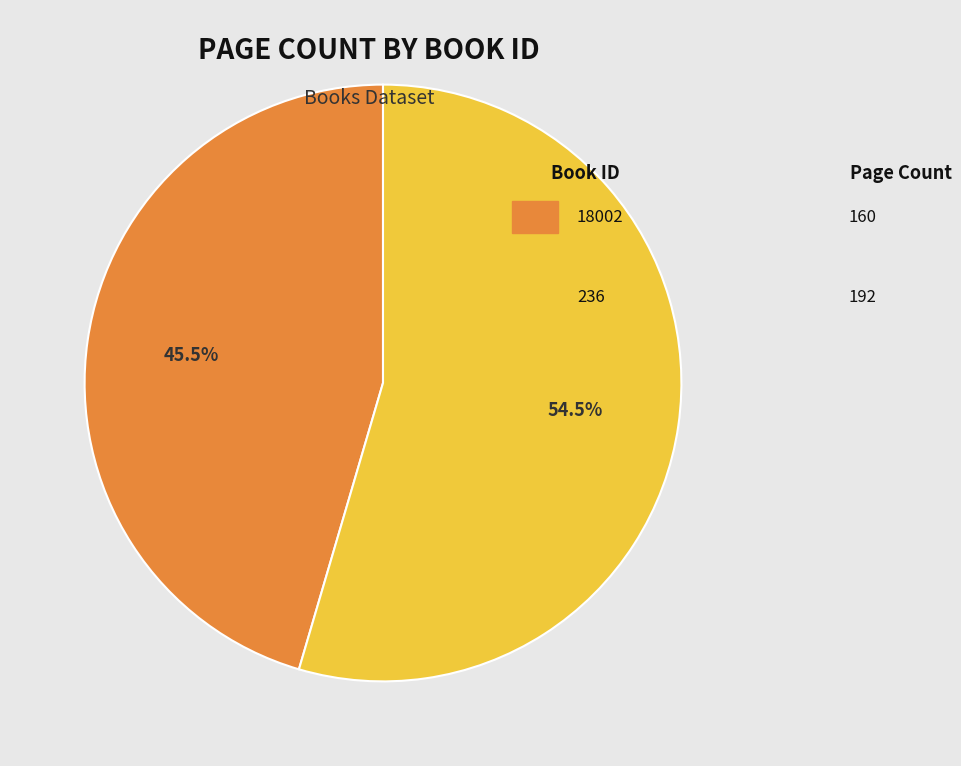

Is there a majority slice in this chart?

Yes